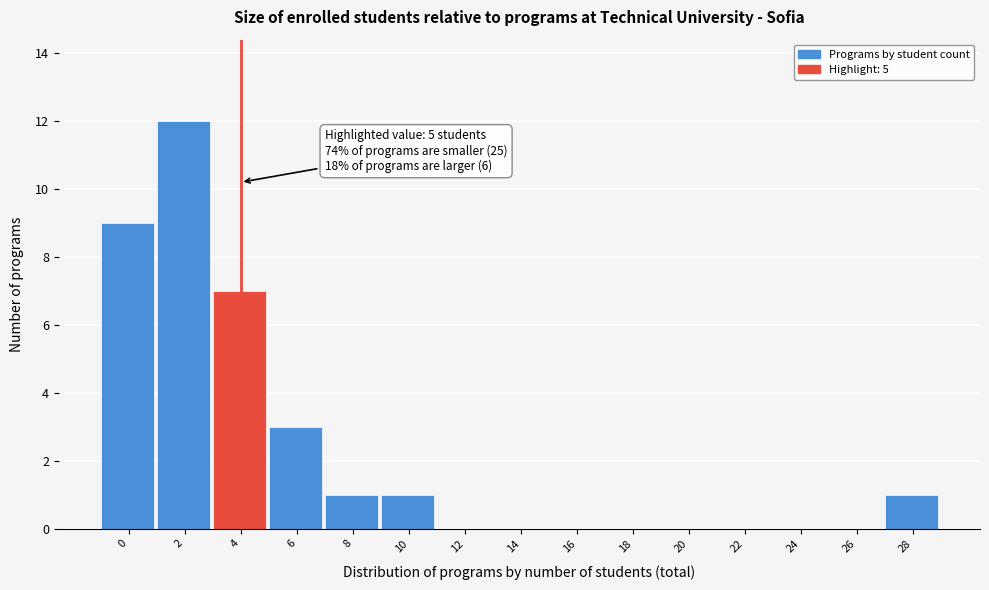

Reading left to right, extract all data points from this chart.

0=9	2=12	4=7	6=3	8=1	10=1	12=0	14=0	16=0	18=0	20=0	22=0	24=0	26=0	28=1